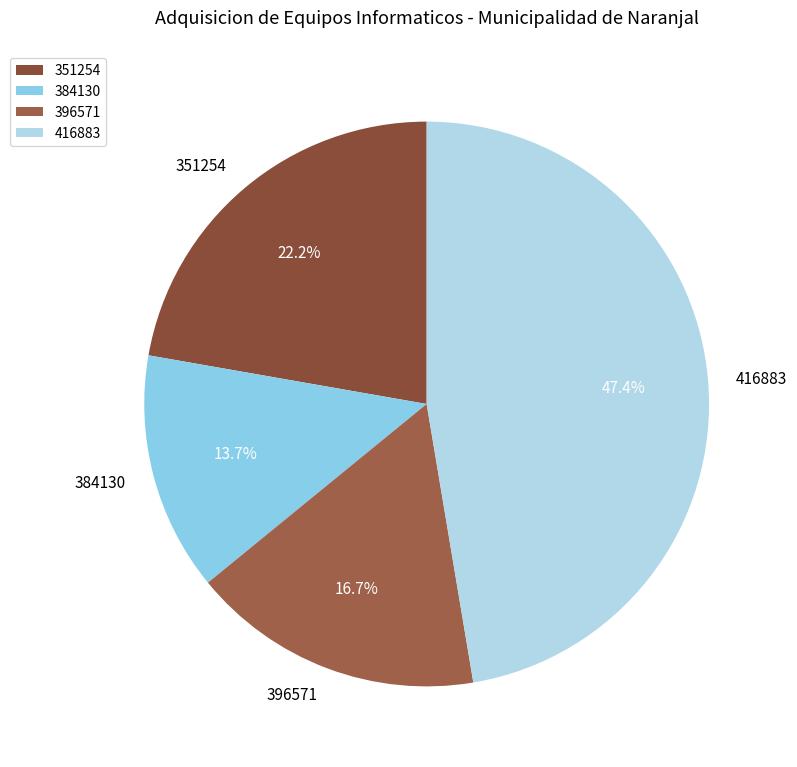

Rank the categories by value from lowest to highest.

384130, 396571, 351254, 416883